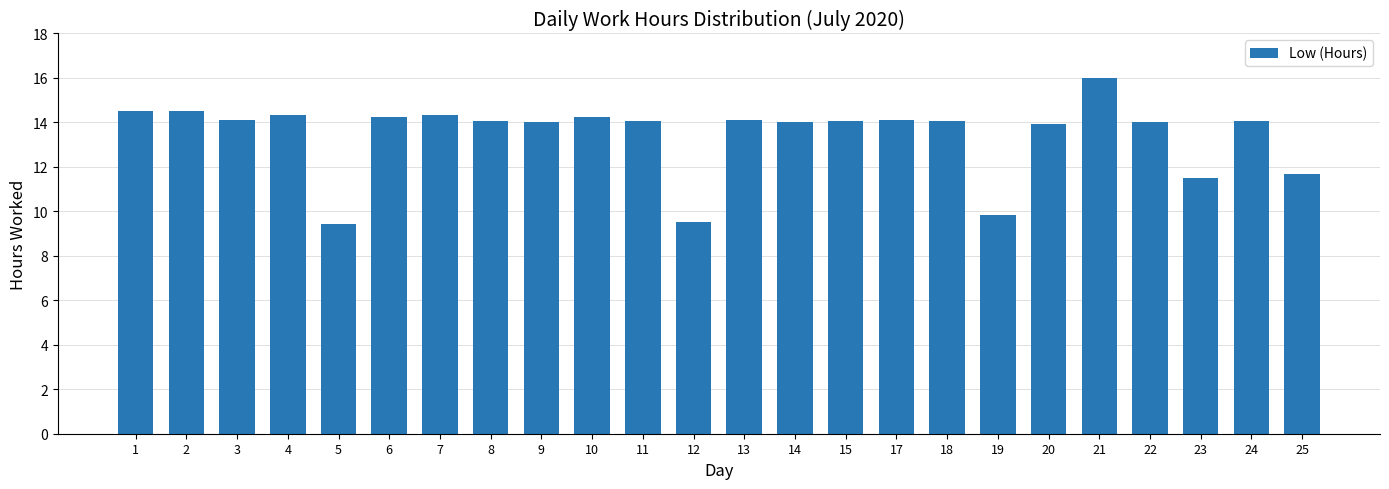

Which category has the highest value across all series?

21